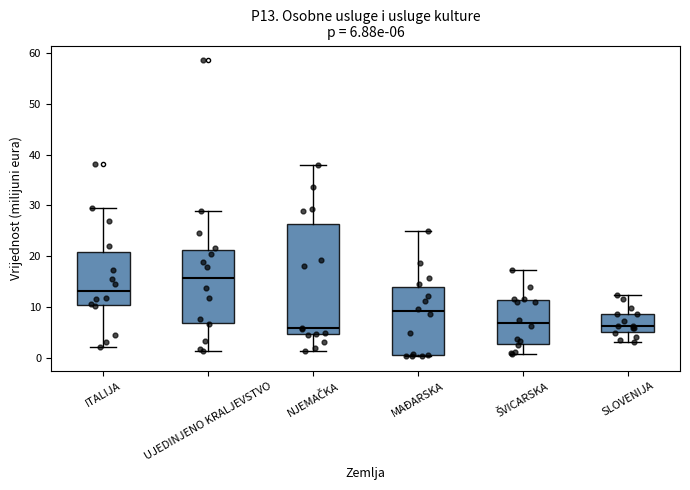

Comparing the boxes themselves (not the whiskers), which one is the tallest?

NJEMAČKA